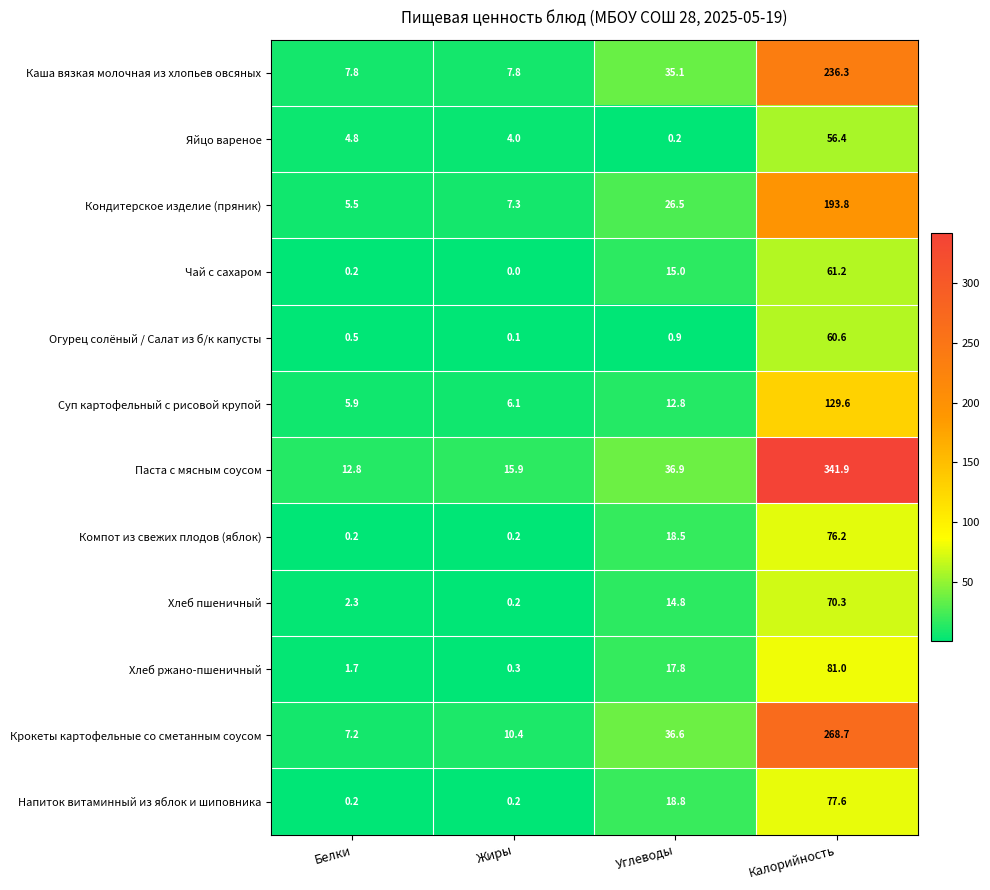

Which category has the lowest value across all series?

Жиры